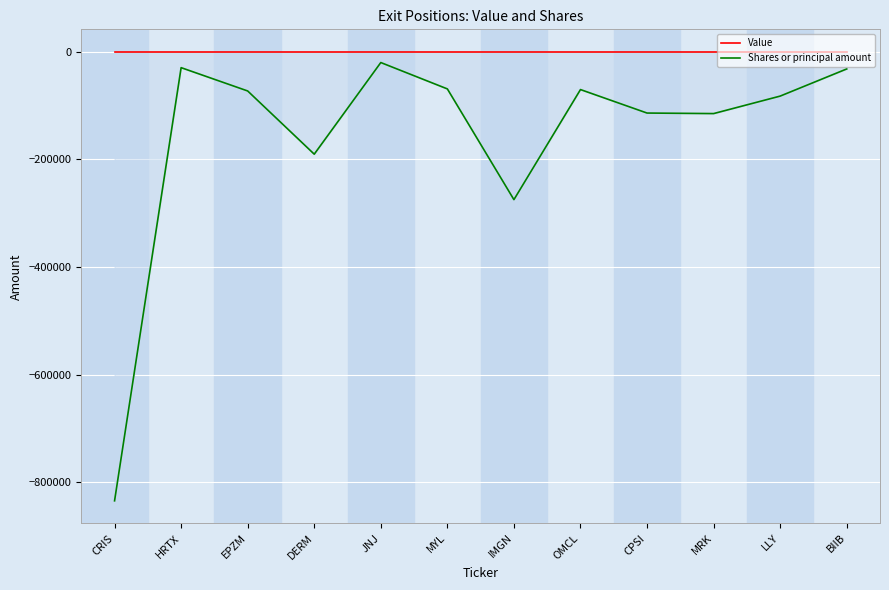

What position from the right is MRK?

3